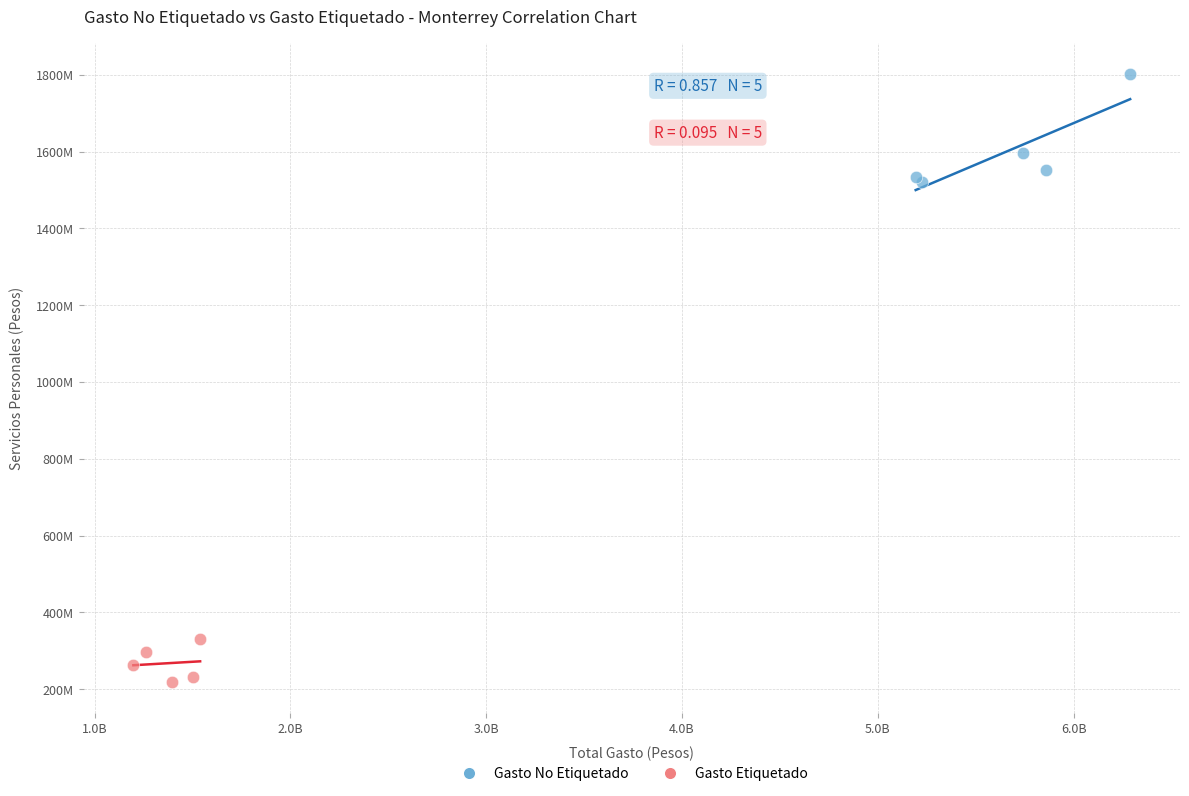

Which series reaches the minimum Y coordinate?

Gasto Etiquetado